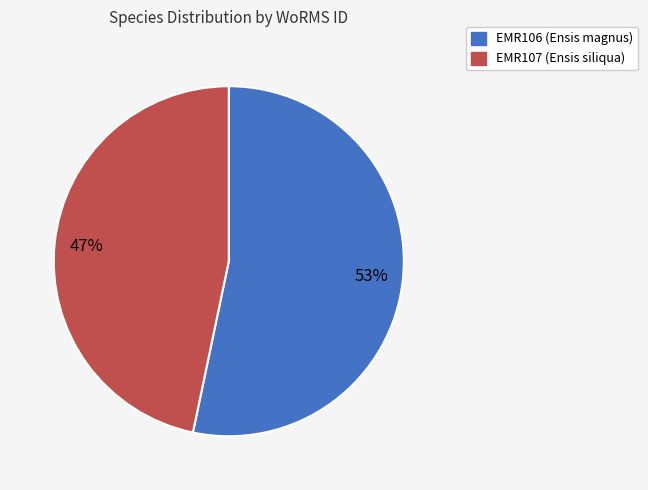

Do EMR107 (Ensis siliqua) and EMR106 (Ensis magnus) together represent more than half of the pie?

Yes